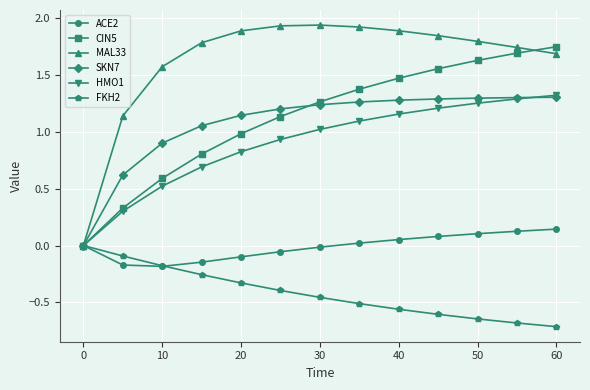

What is the smallest value displayed?

-0.7